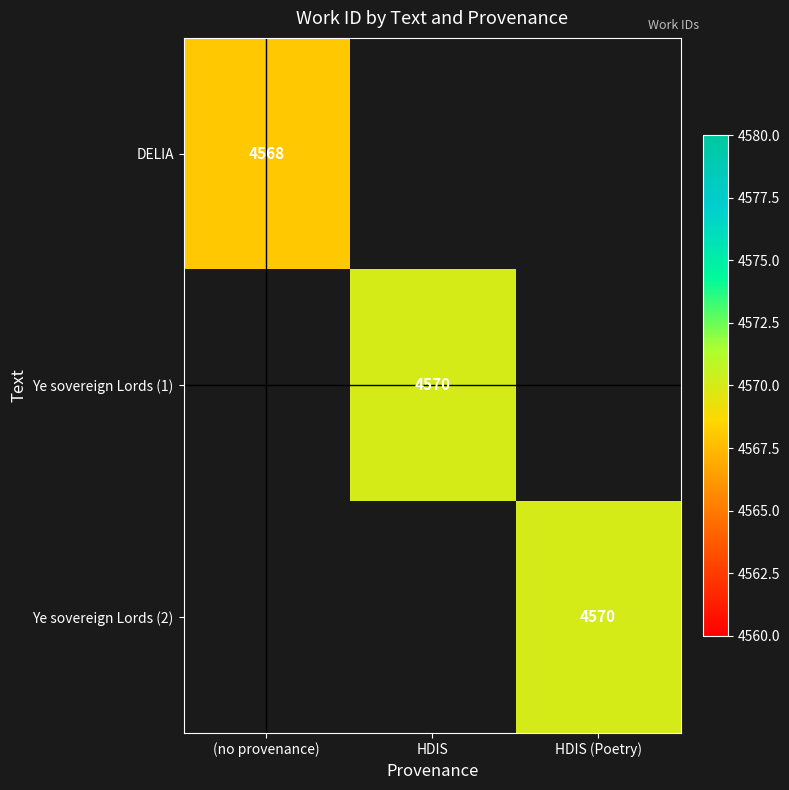

True or false: Ye sovereign Lords (2) has a value of 7504 at HDIS (Poetry).

False